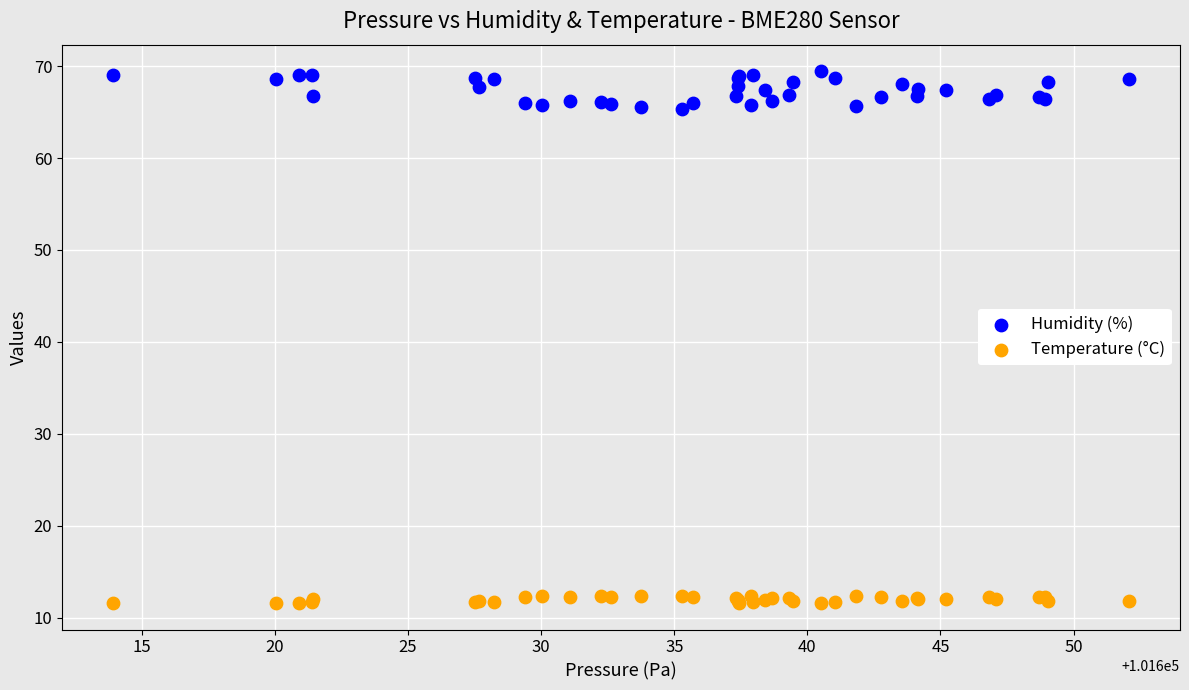

Which series has the largest Y range (max minus min)?

Humidity (%)